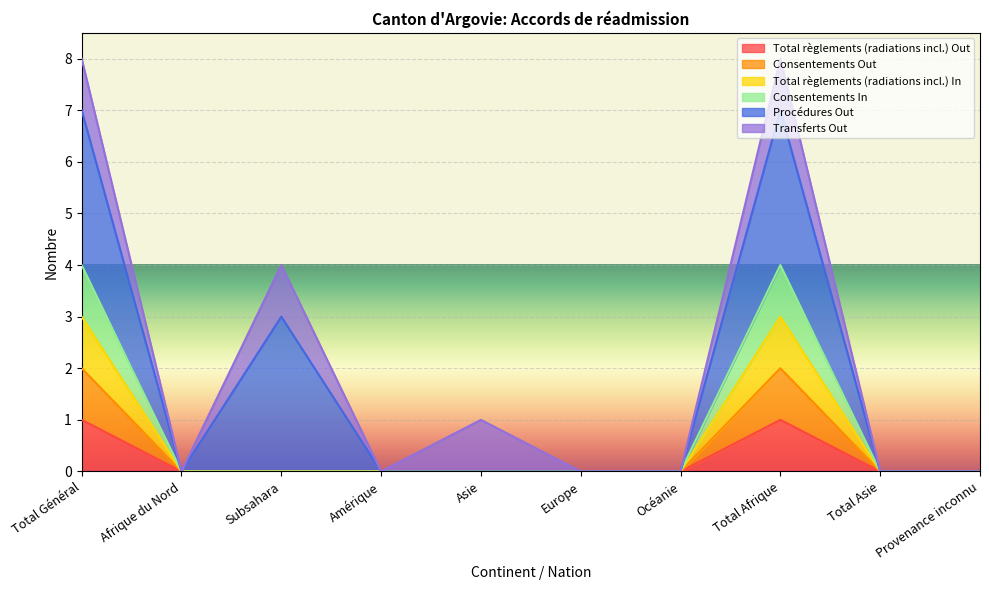

Does the chart display data point markers on the line(s)?

No